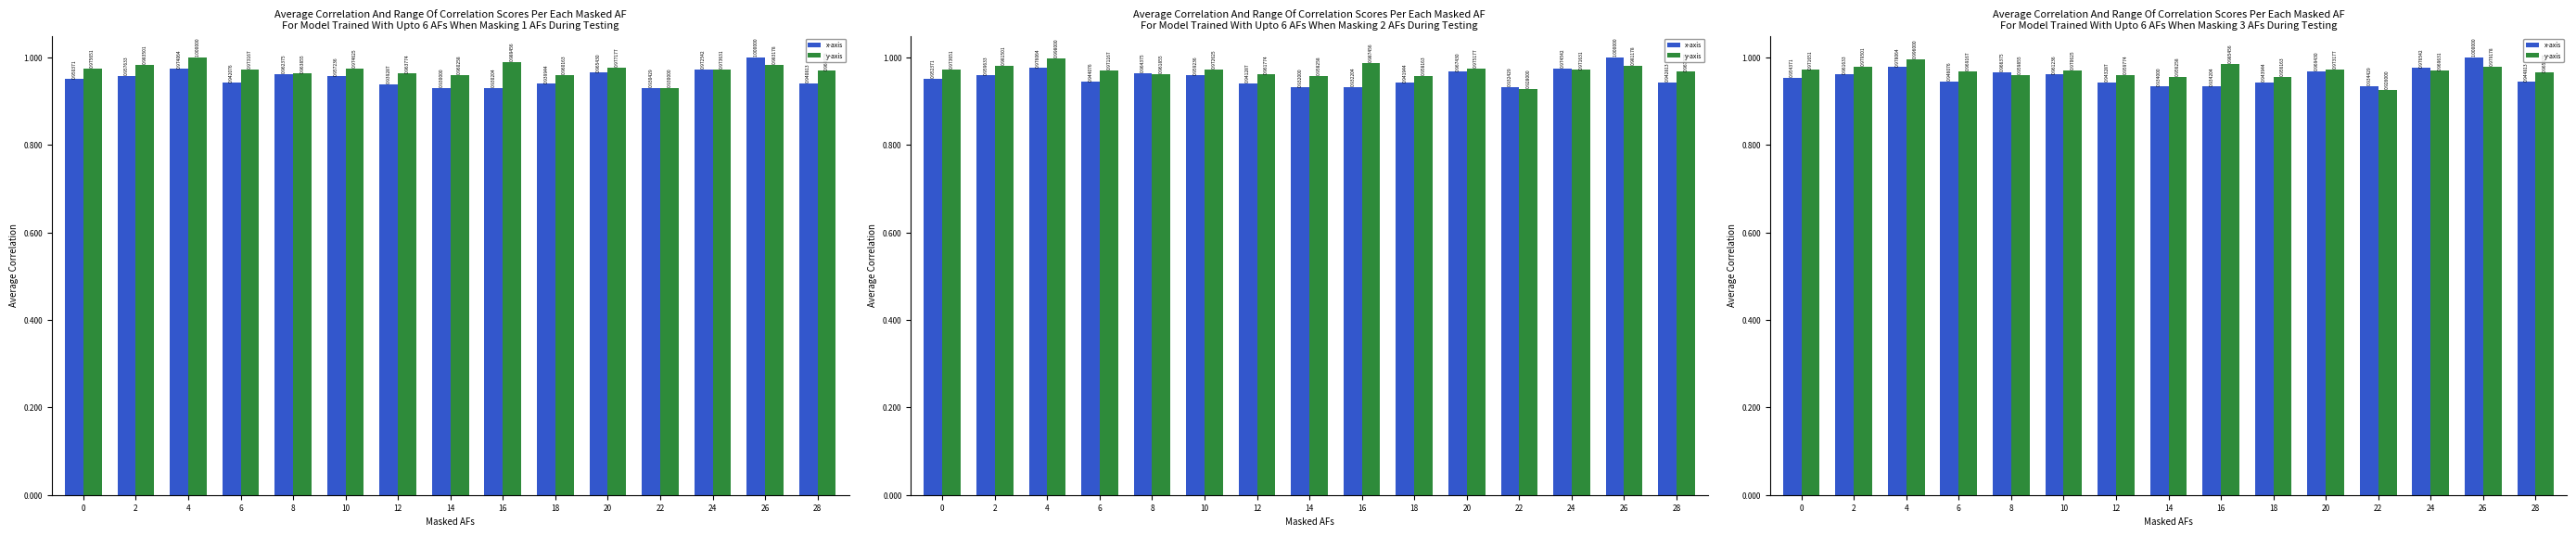

The value of y-axis at 0 is 1.0. True or false?

True